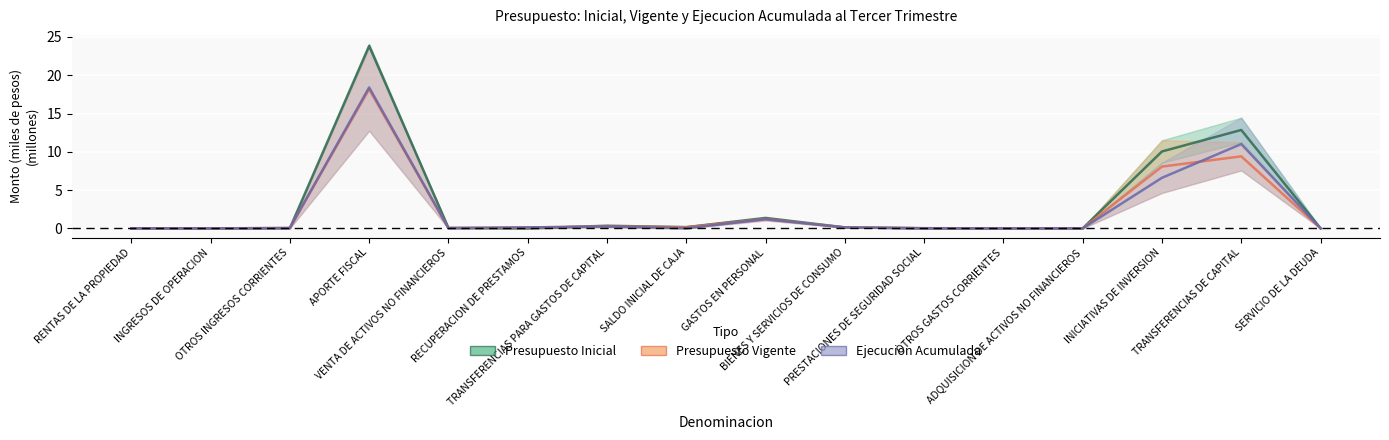

Where is Presupuesto Vigente nearest to the value 9?

TRANSFERENCIAS DE CAPITAL